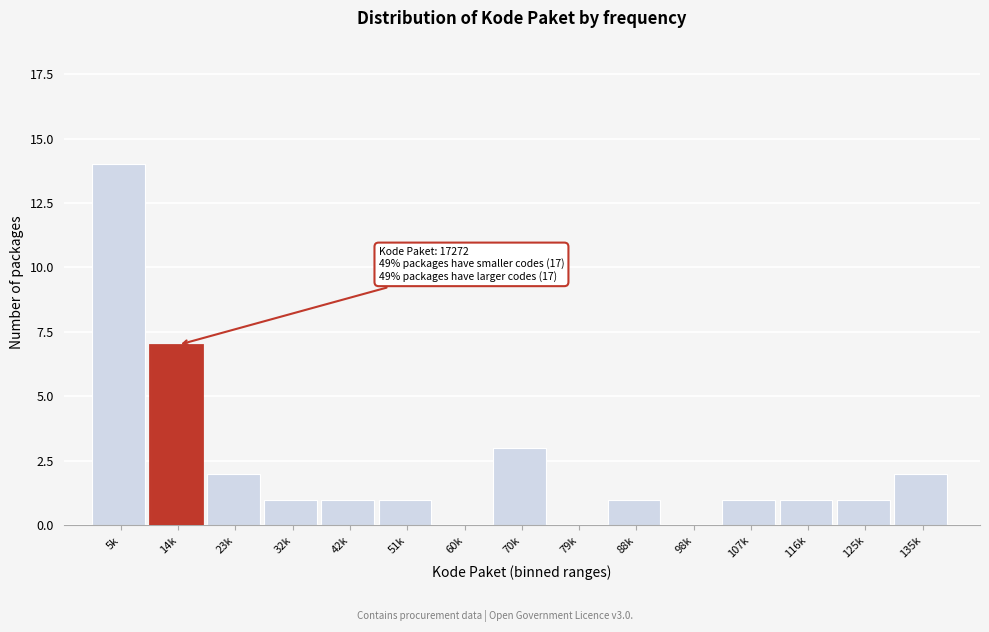

Reading left to right, what are all the values shown in this chart?

5k=14	14k=7	23k=2	32k=1	42k=1	51k=1	60k=0	70k=3	79k=0	88k=1	98k=0	107k=1	116k=1	125k=1	135k=2